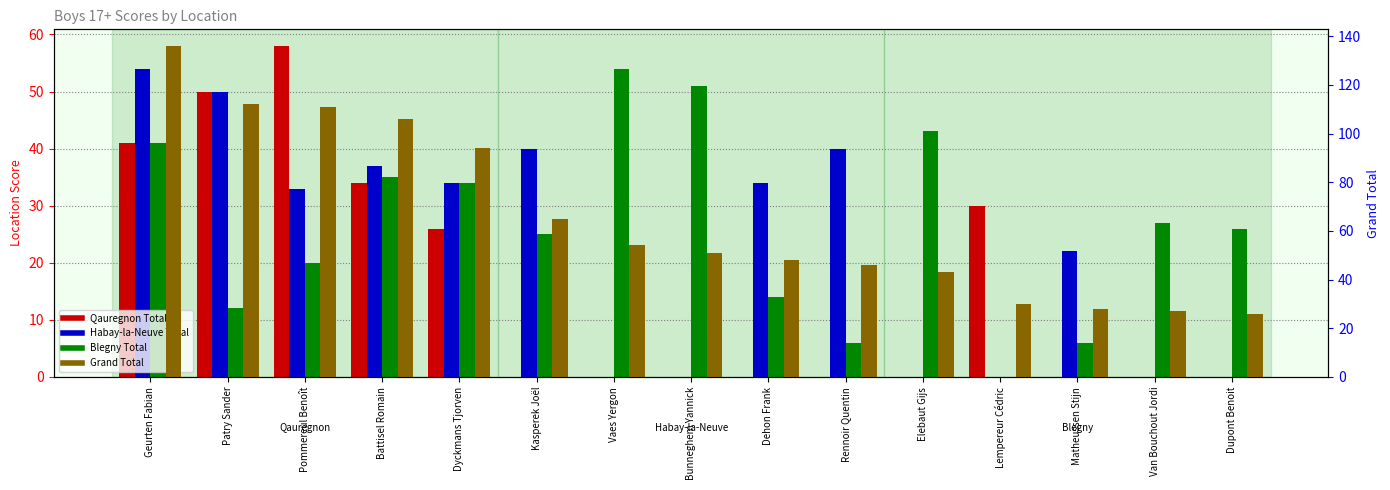

Reading right to left, transcribe all the data shown in this chart.

Qauregnon Total: 0	0	0	30	0	0	0	0	0	0	26	34	58	50	41
Habay-la-Neuve Total: 0	0	22	0	0	40	34	0	0	40	34	37	33	50	54
Blegny Total: 26	27	6	0	43	6	14	51	54	25	34	35	20	12	41
Grand Total: 26	27	28	30	43	46	48	51	54	65	94	106	111	112	136